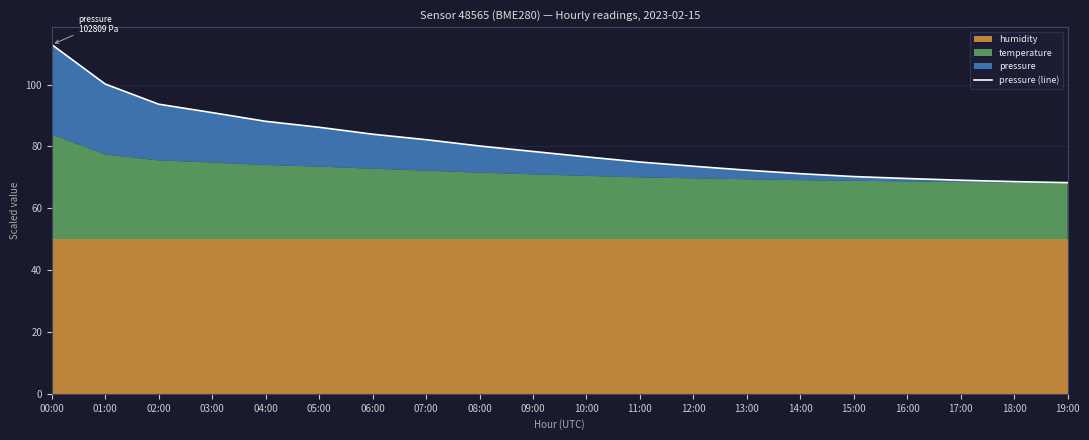

What is the minimum value shown in the chart?

68.3